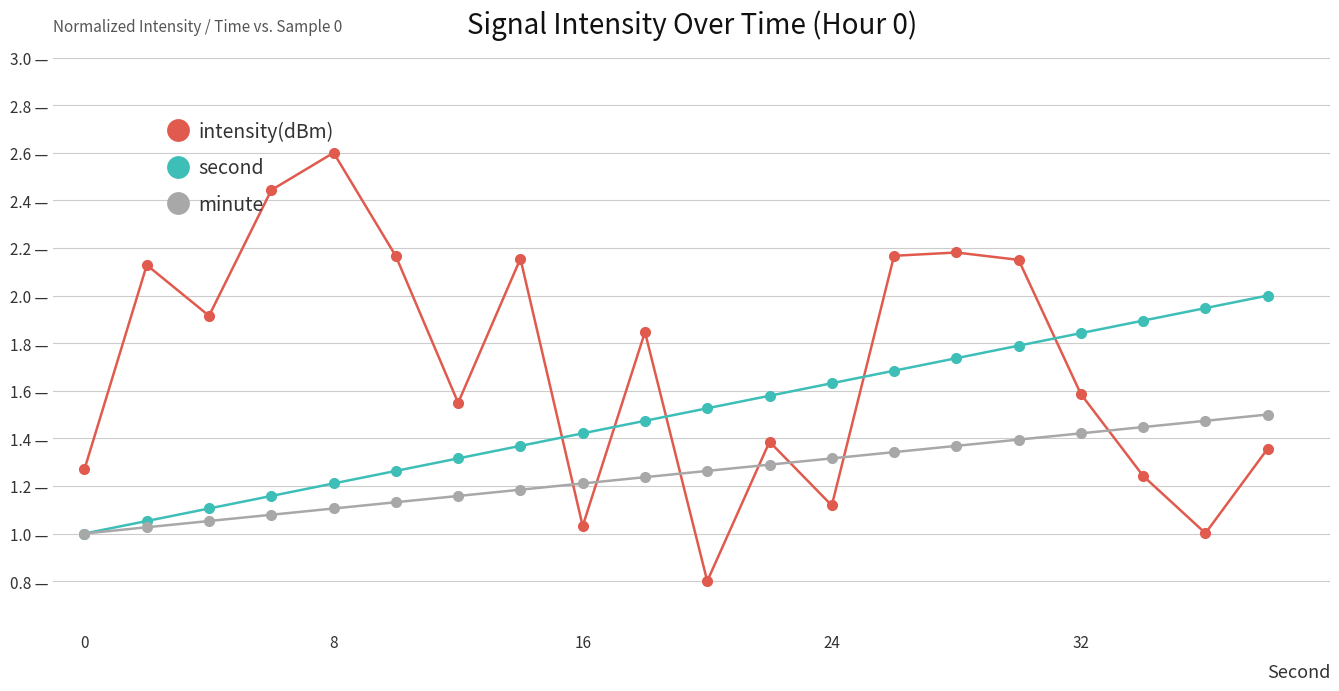

What is the average value of the second series?

1.5